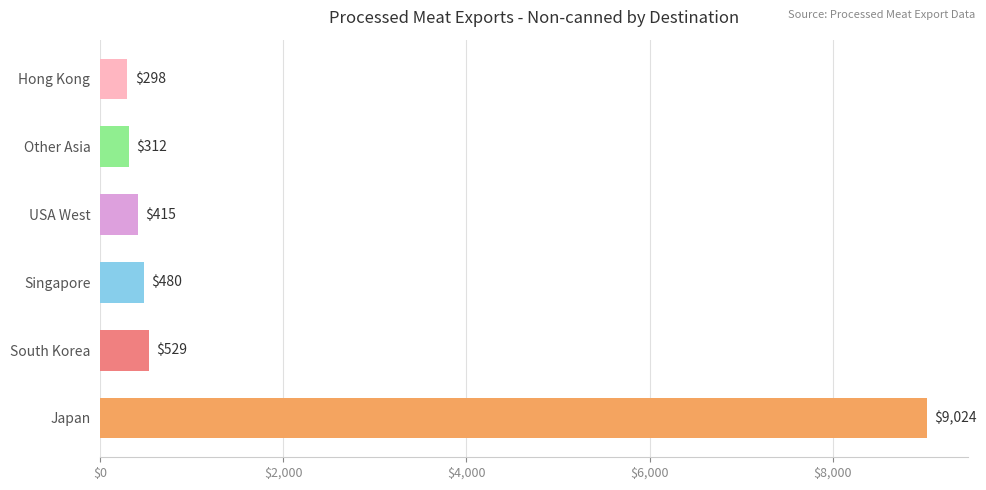

Between Japan and Singapore, which is larger?

Japan